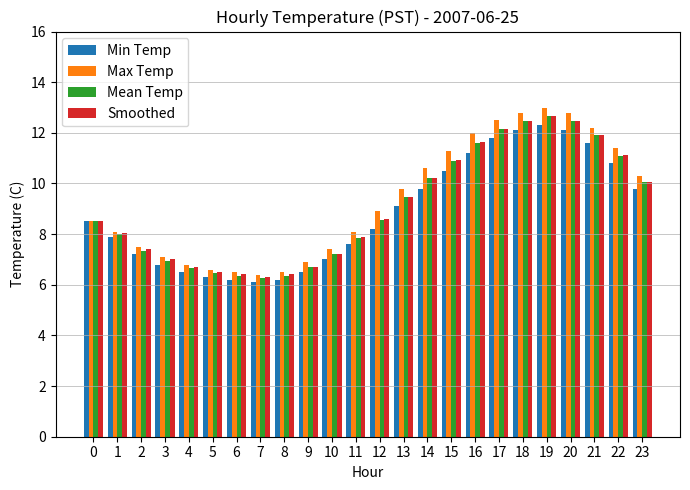

Does the chart contain any negative values?

No